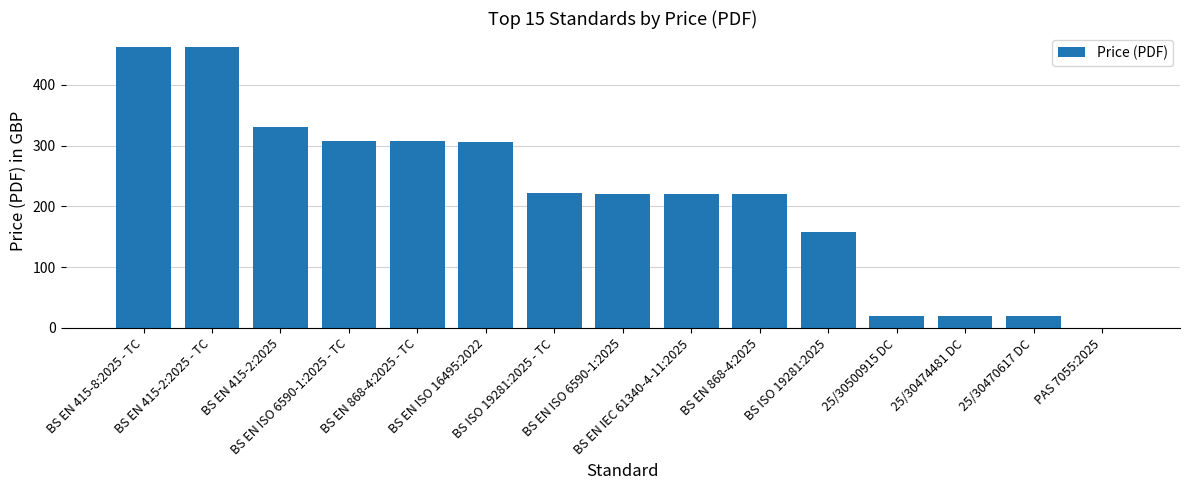

What is the average value?

218